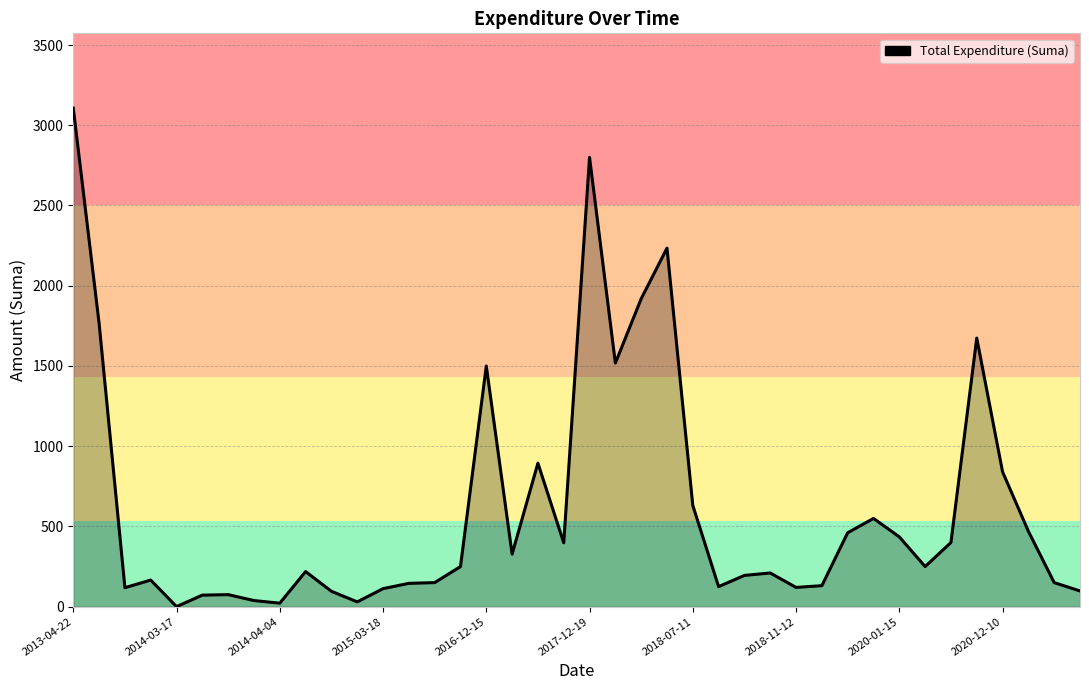

What is the maximum value shown in the chart?

3106.8